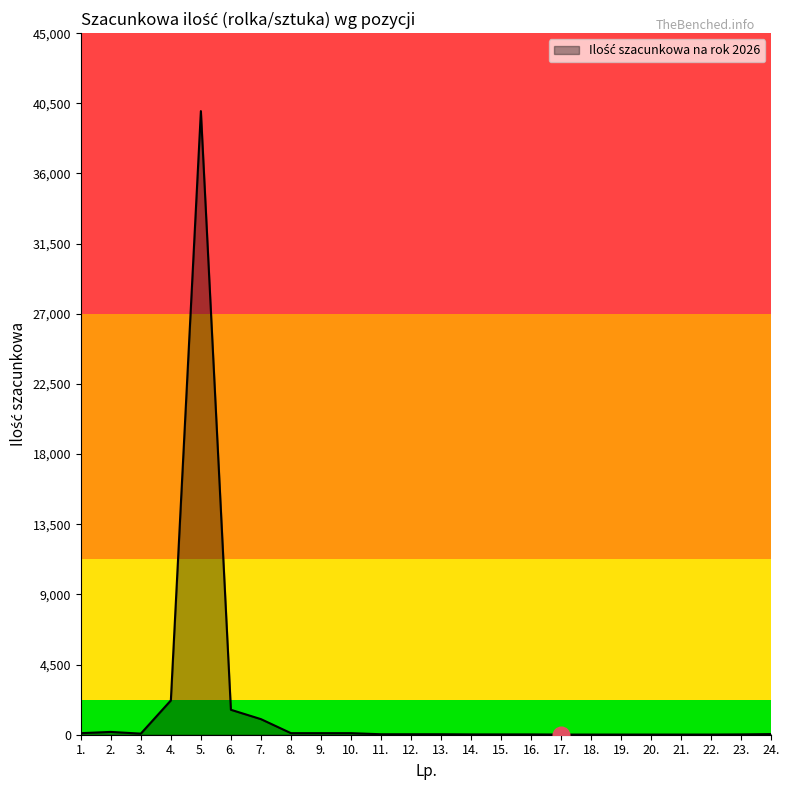

At which label is the value closest to 20005?

4.